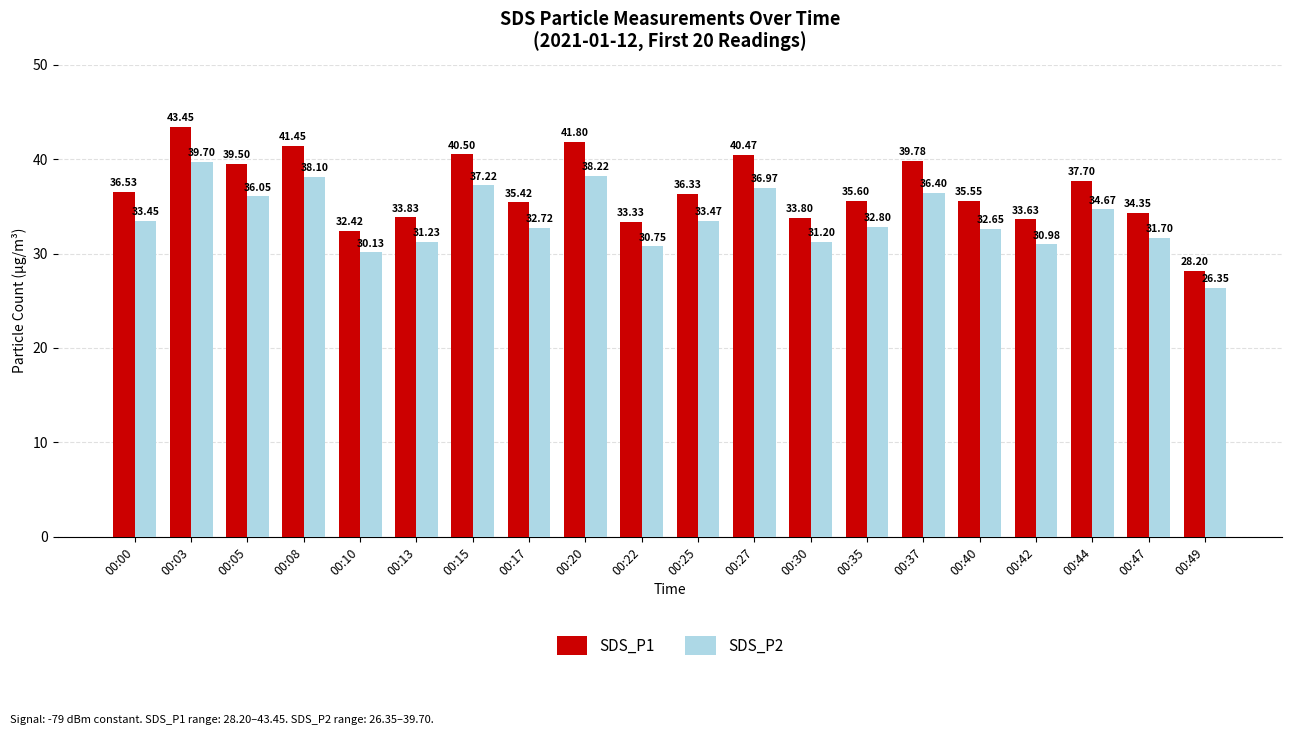

What is the difference between the highest and lowest values at 00:13?

2.6